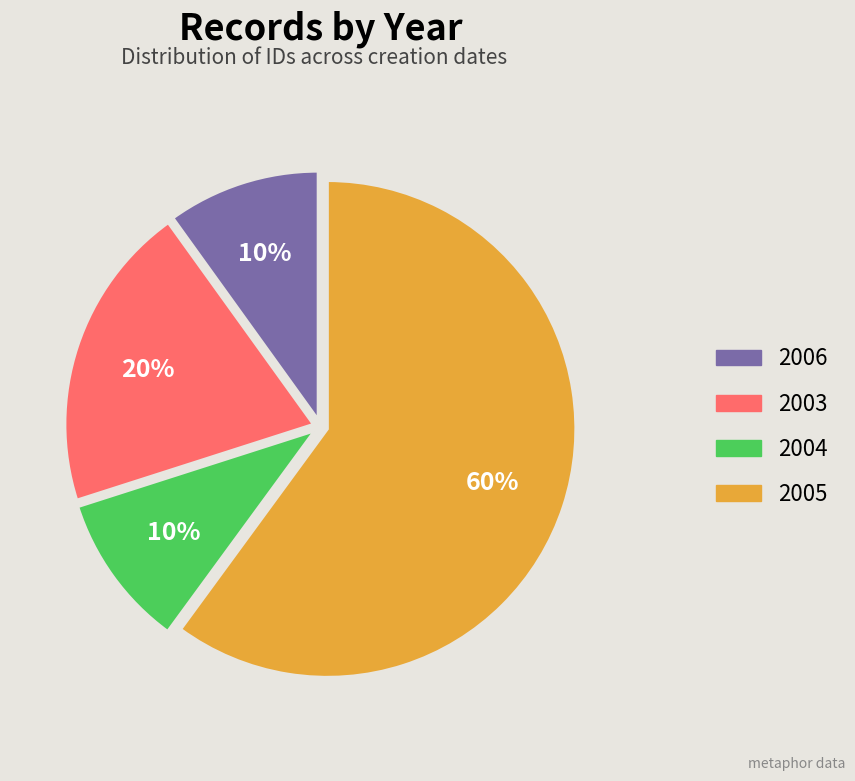

How many segments does this pie chart have?

4